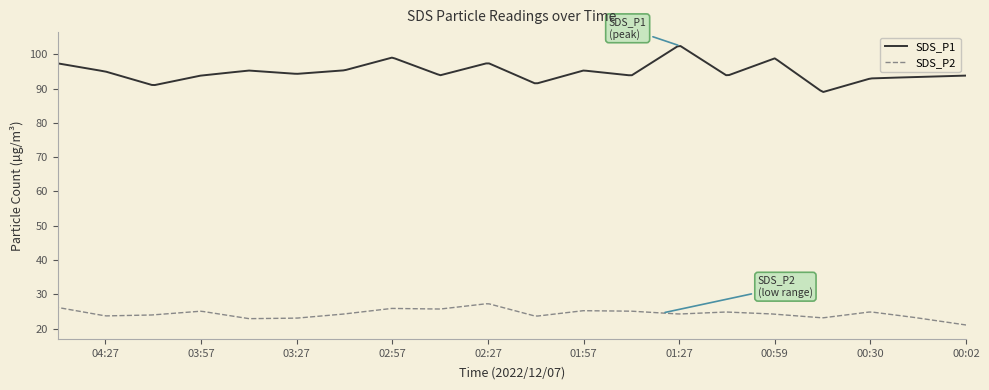

At which category is the sum across all series the highest?

01:27